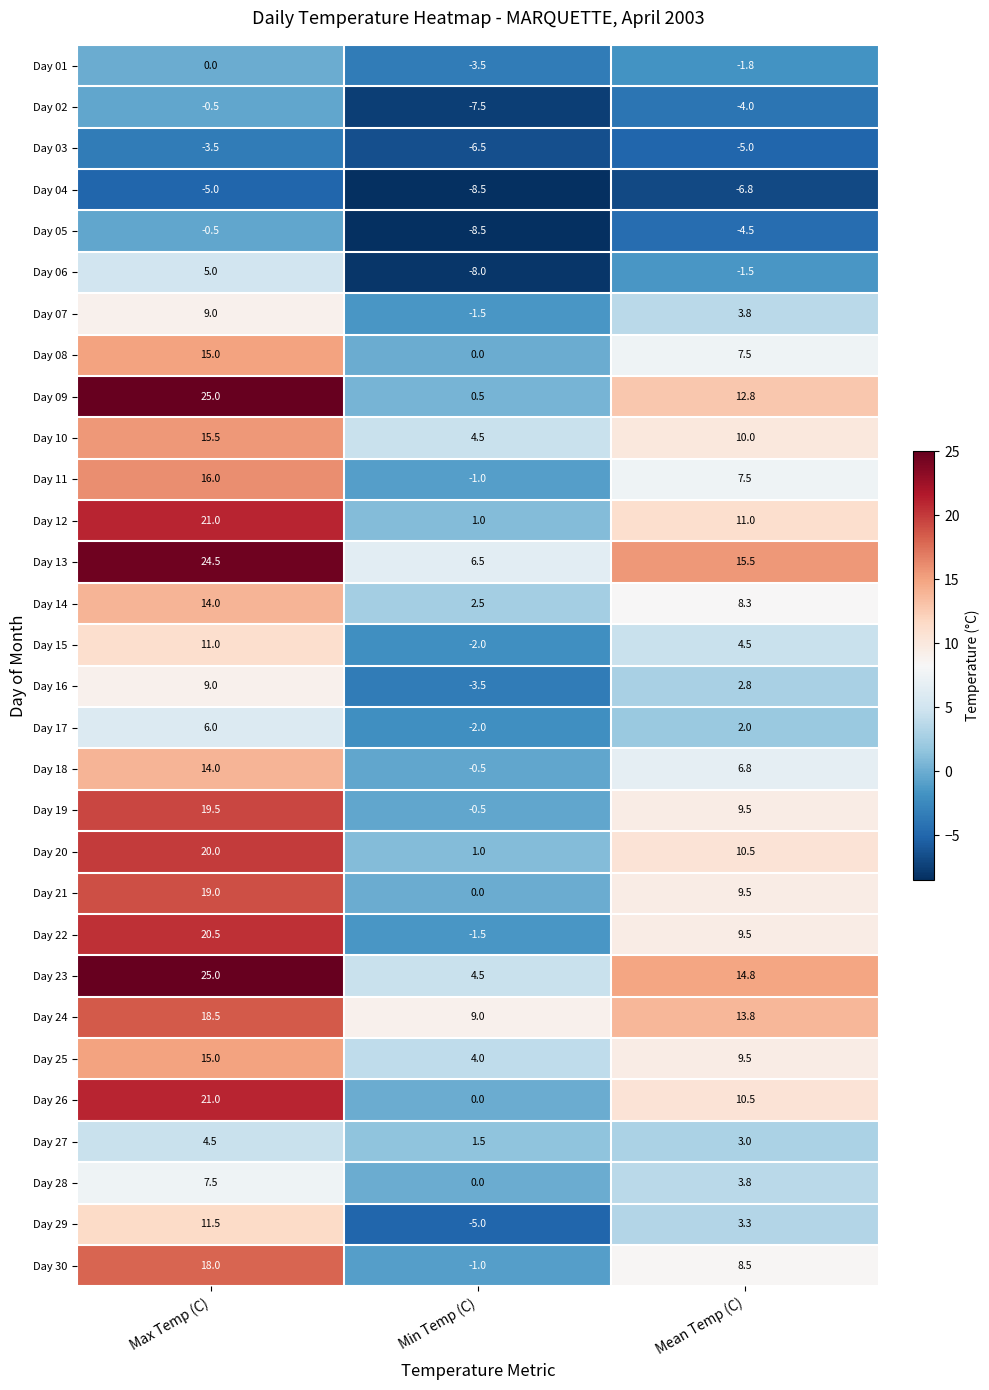

How many series are shown in this chart?

30